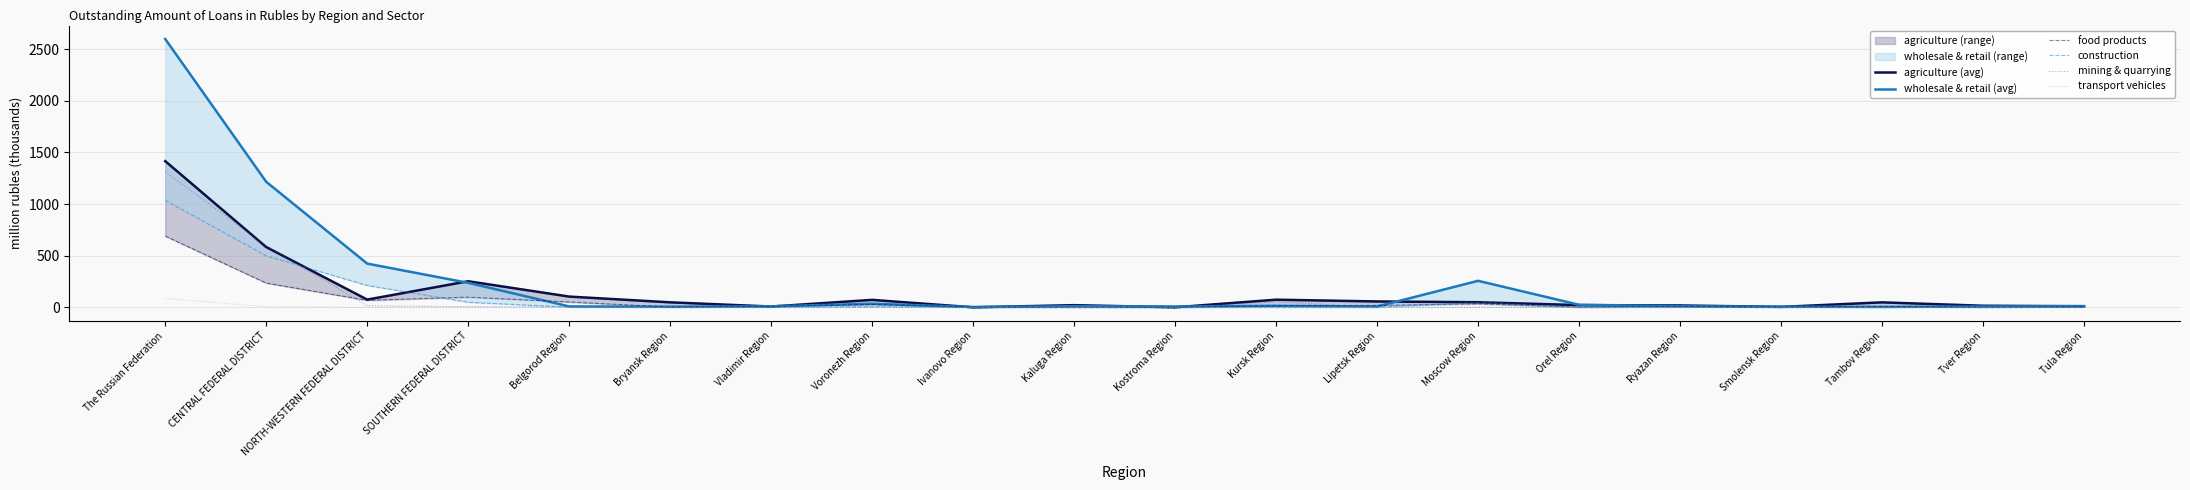

Is it true that agriculture (avg) equals 1.4 at Kostroma Region?

True